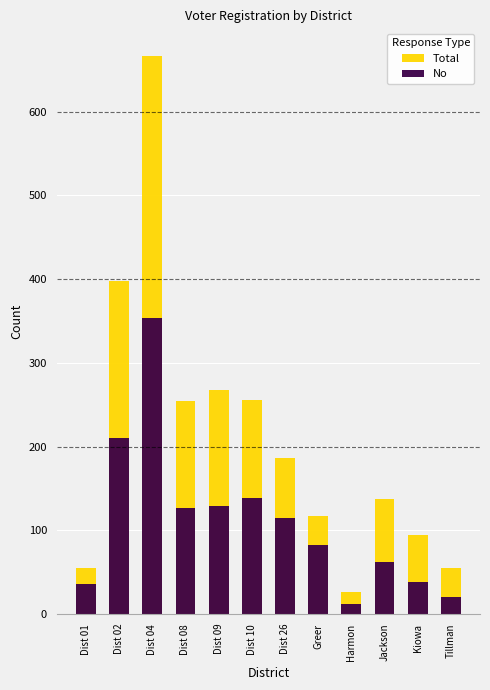

What are all the series names shown in the legend?

Total, No